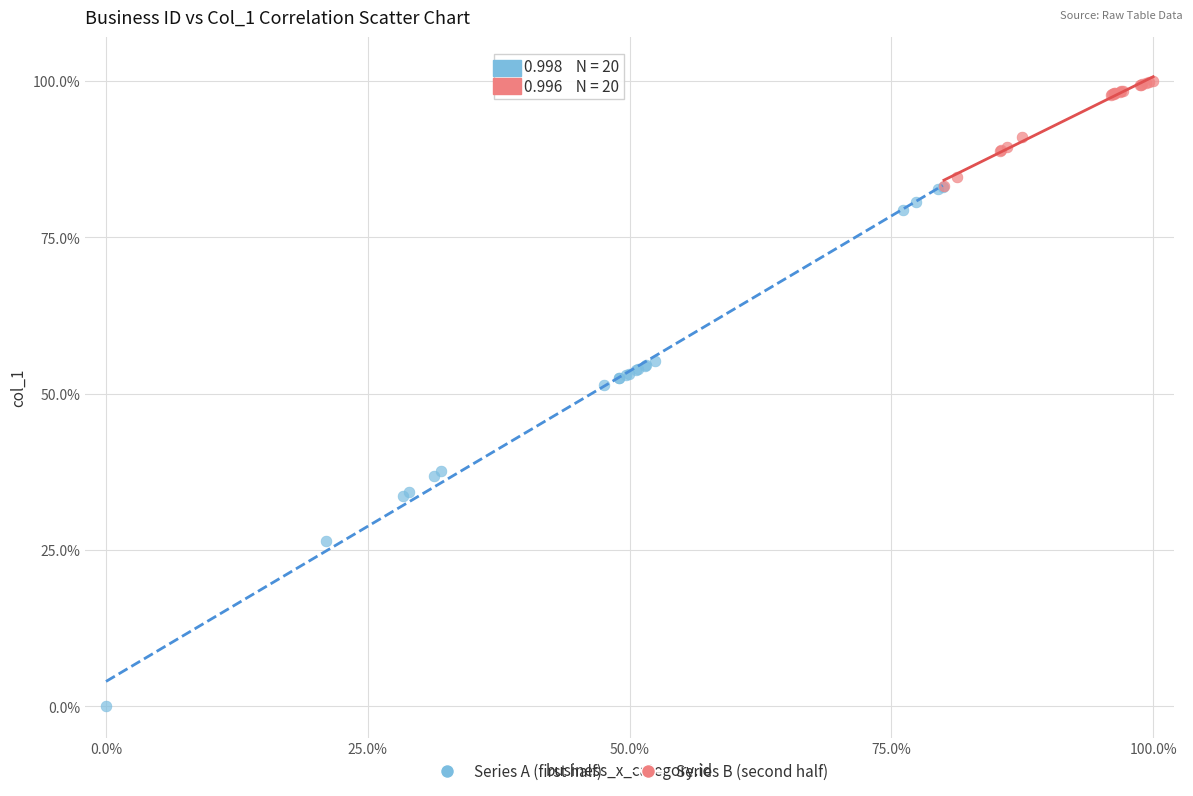

What are all the series names shown in the legend?

Series A (first half), Series B (second half)